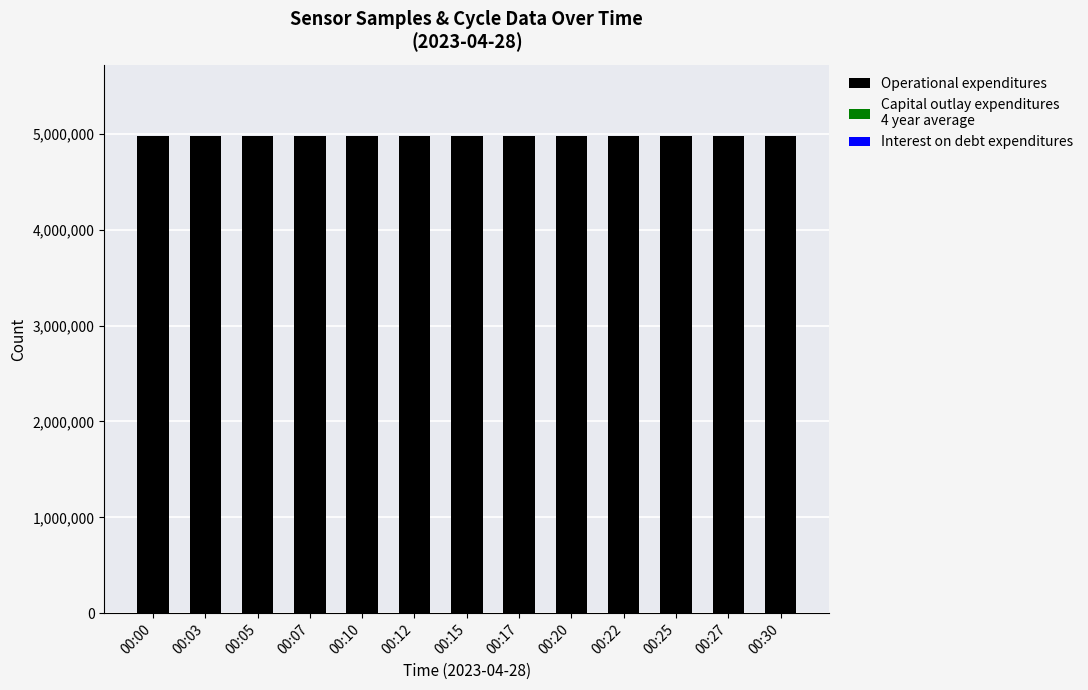

What is the difference between the maximum and minimum values in the Operational expenditures series?

1288